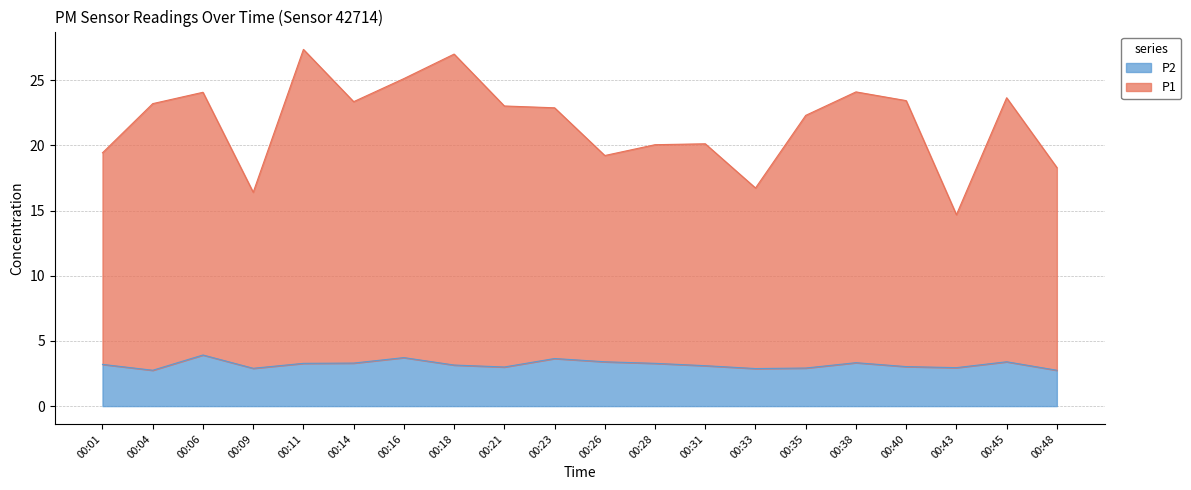

The value of P1 at 00:18 is 14.1. True or false?

False